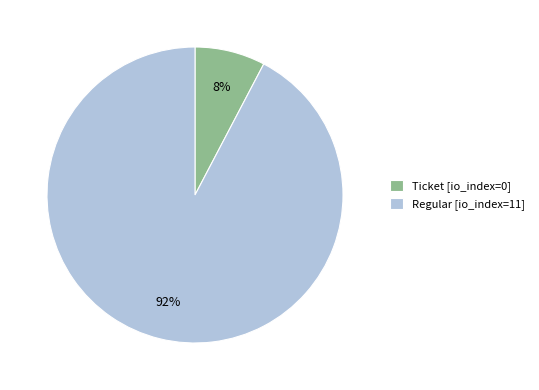

Combined, do Ticket and Regular account for over 50%?

Yes